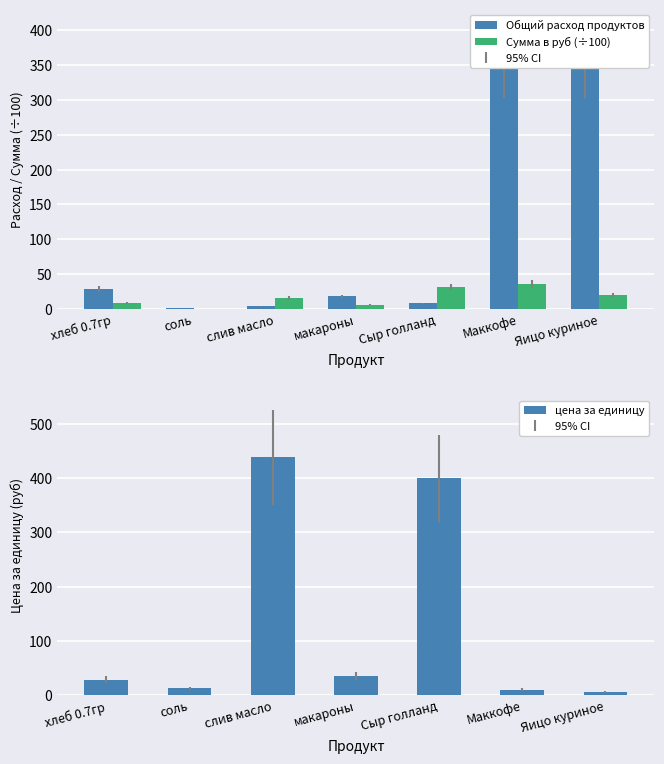

Reading right to left, what are all the values shown in this chart?

Общий расход продуктов: 356.0	356.0	7.8	17.8	3.6	0.7	28.5
Сумма в руб (÷100): 19.6	35.6	31.3	6.2	15.6	0.1	8.1
цена за единицу: 5.5	10.0	400.0	35.0	438.5	12.0	28.6